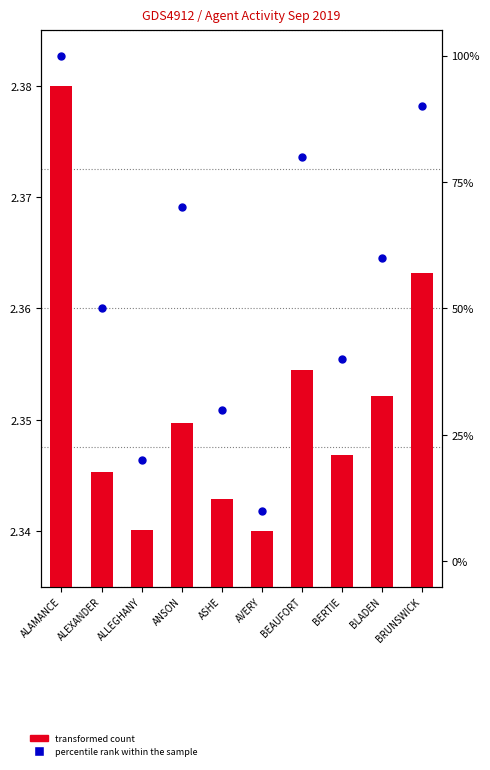

At how many categories does at least one series exceed 15?

9